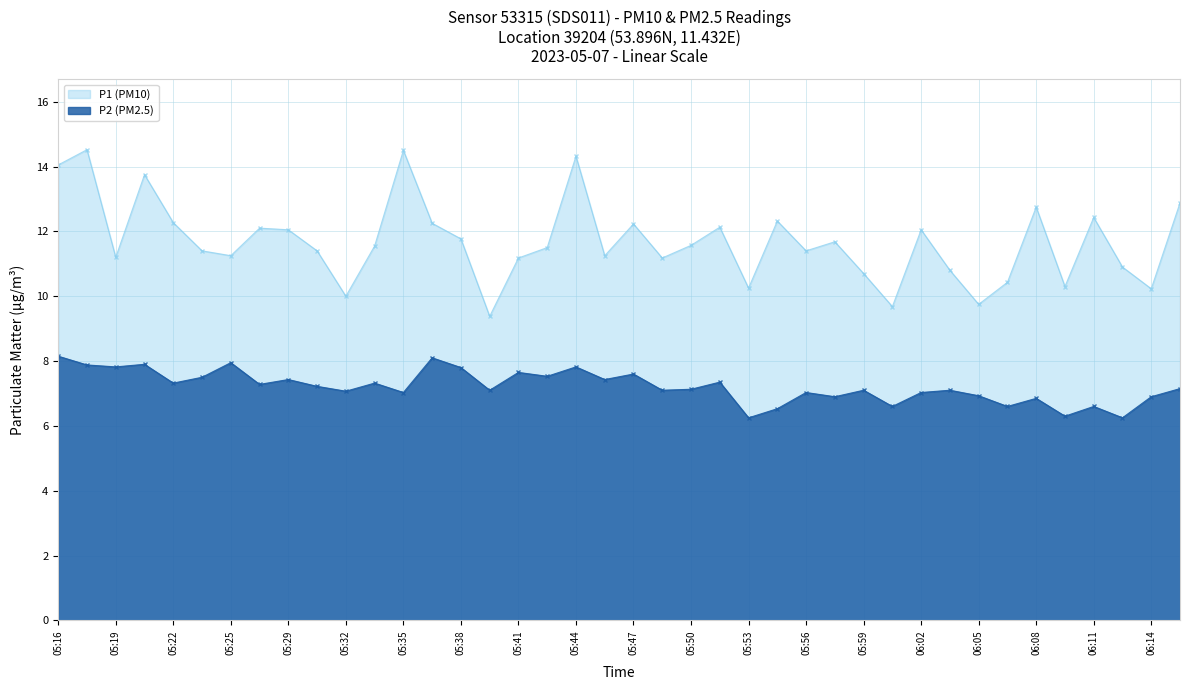

How many data points does each series have?

40